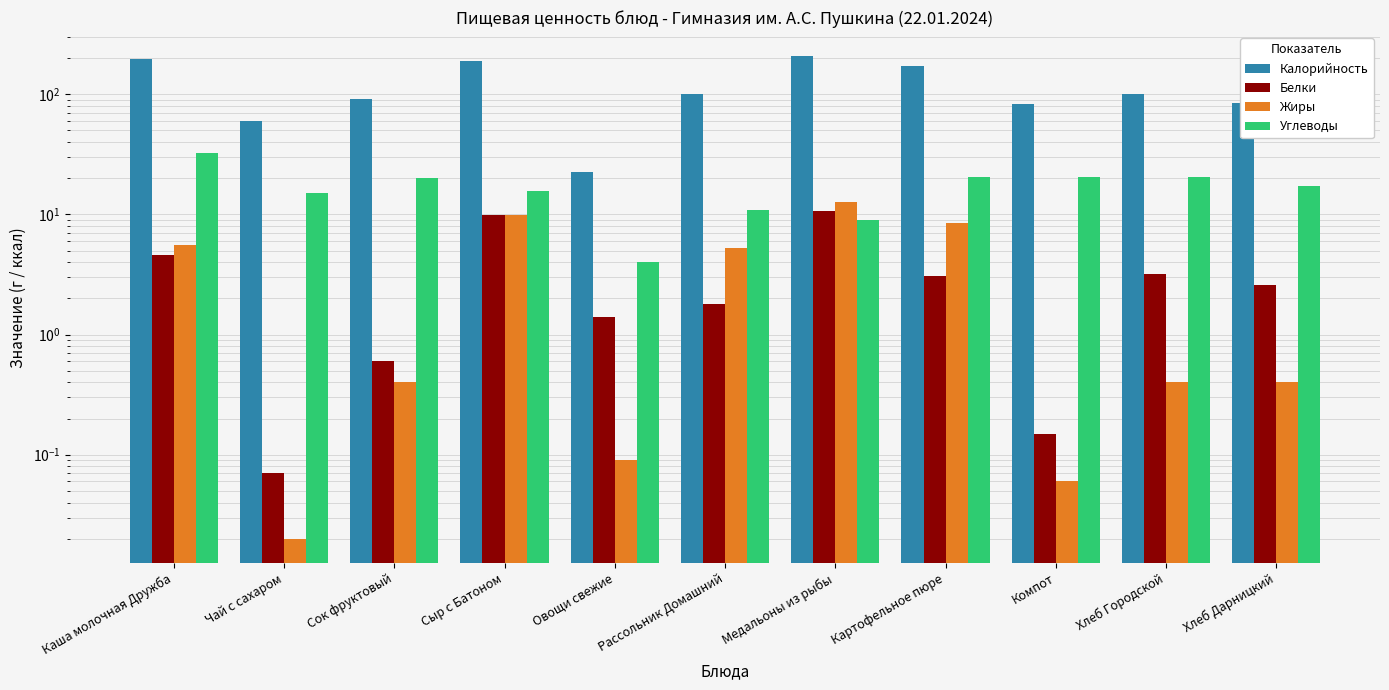

Where does the Белки series first go above 2?

Каша молочная Дружба